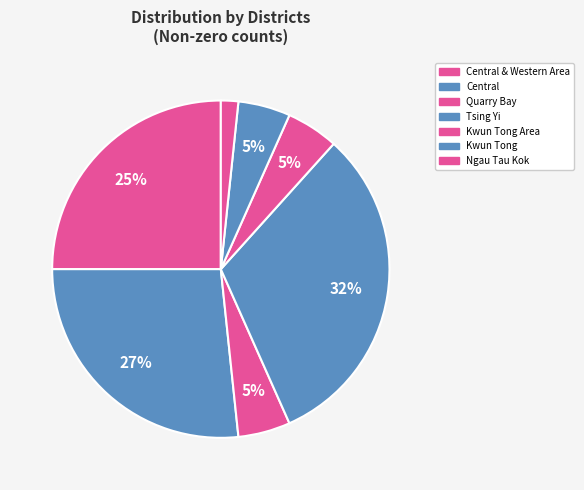

How many segments does this pie chart have?

7